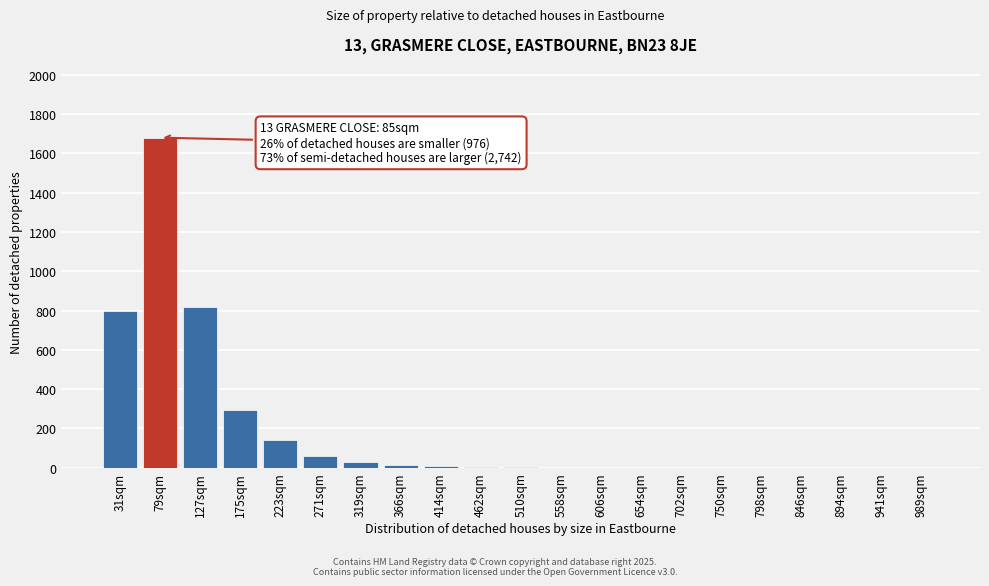

Is it true that the value at 79sqm is 1680?

True